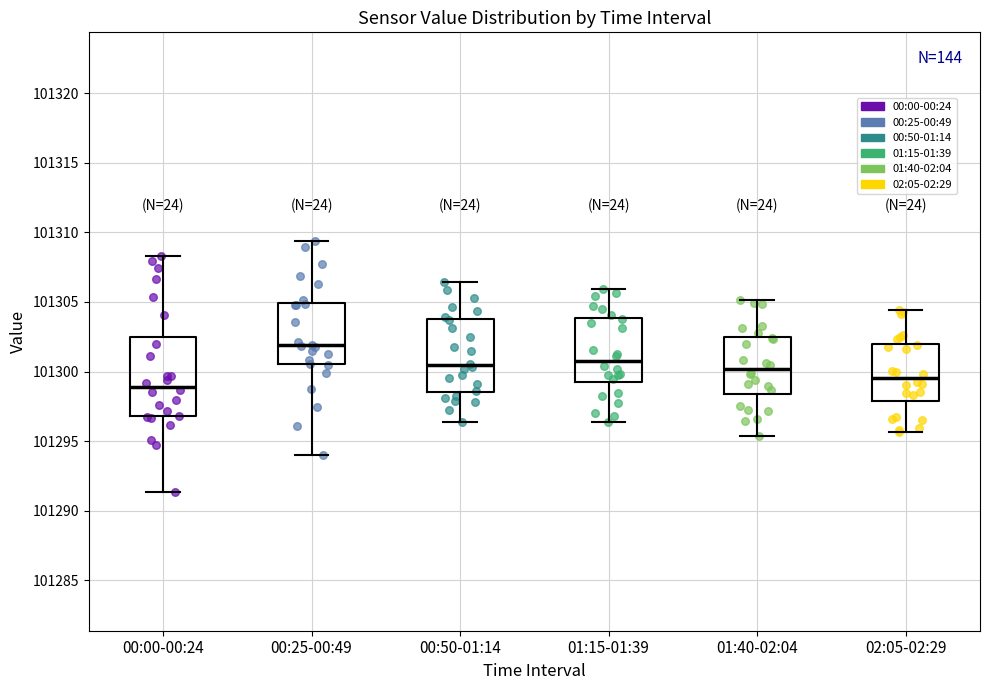

Where does the median line of the box for 00:50-01:14 sit on the y-axis? The values are not printed on the chart, so give them approximately, as read against the axis.

101300.5